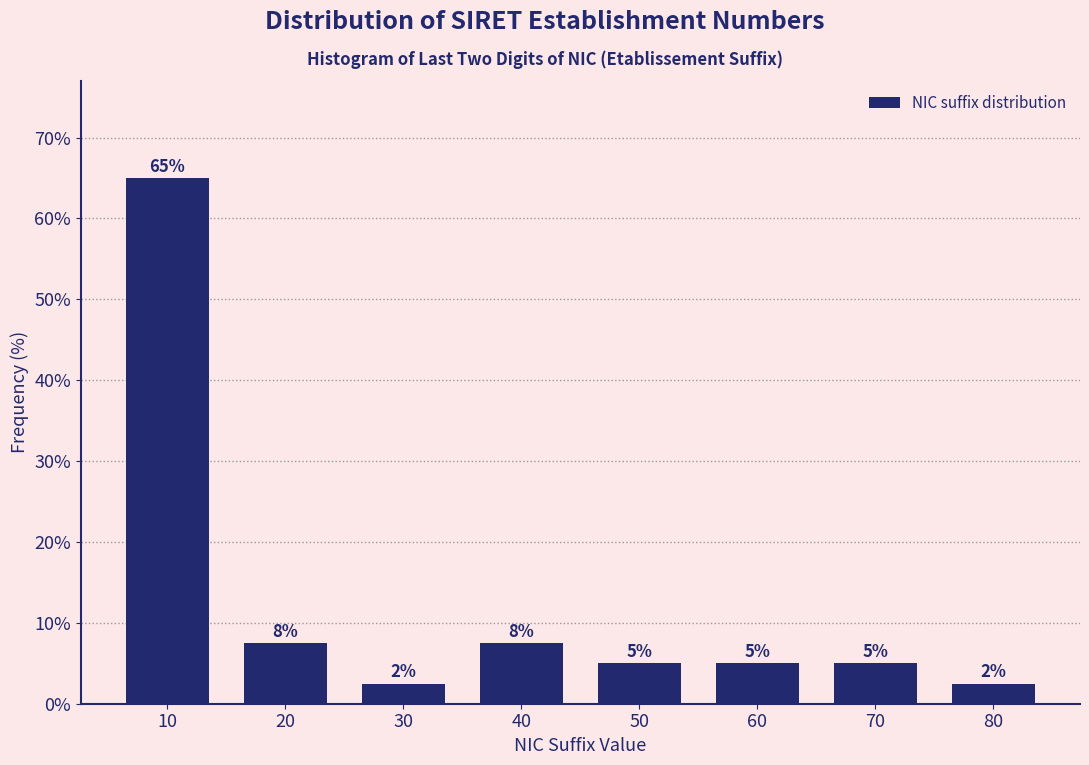

Which label corresponds to the largest value in the chart?

10